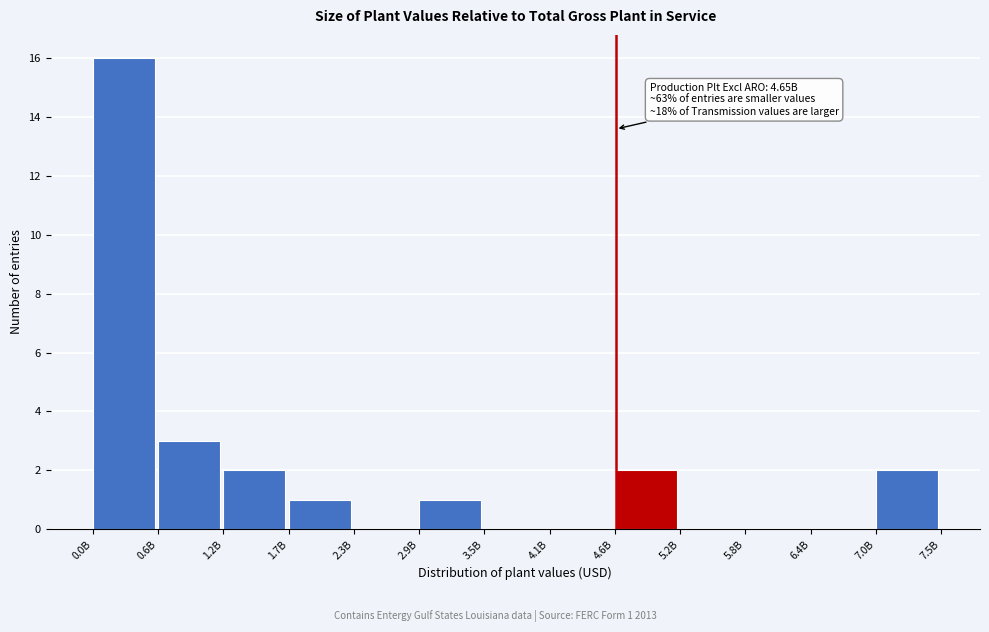

Reading left to right, what are all the values shown in this chart?

0.0B=16	0.6B=3	1.2B=2	1.7B=1	2.3B=0	2.9B=1	3.5B=0	4.1B=0	4.6B=2	5.2B=0	5.8B=0	6.4B=0	7.0B=2